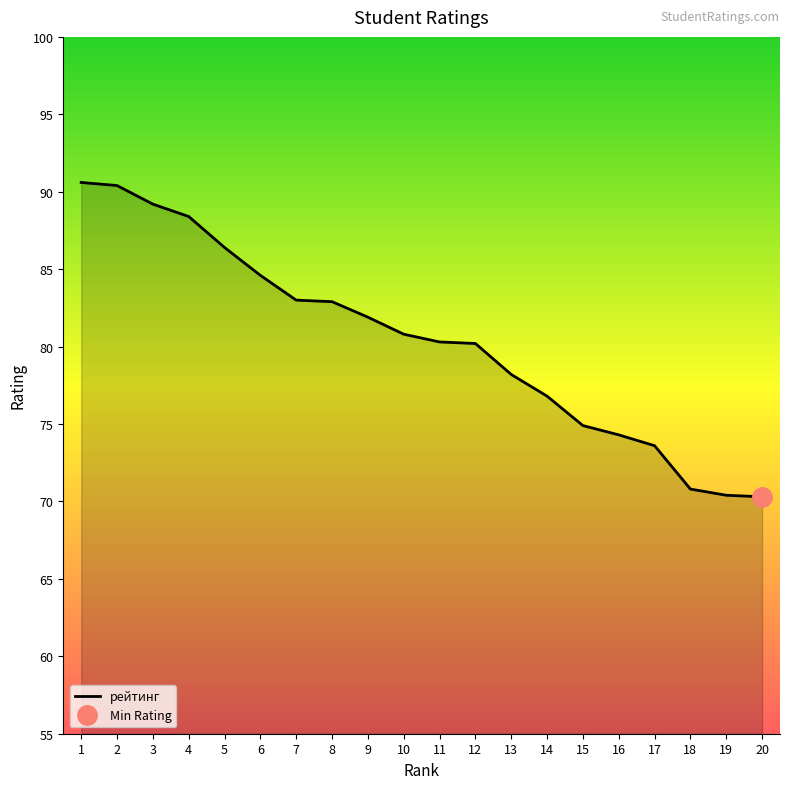

What is the approximate value at 13?

78.2